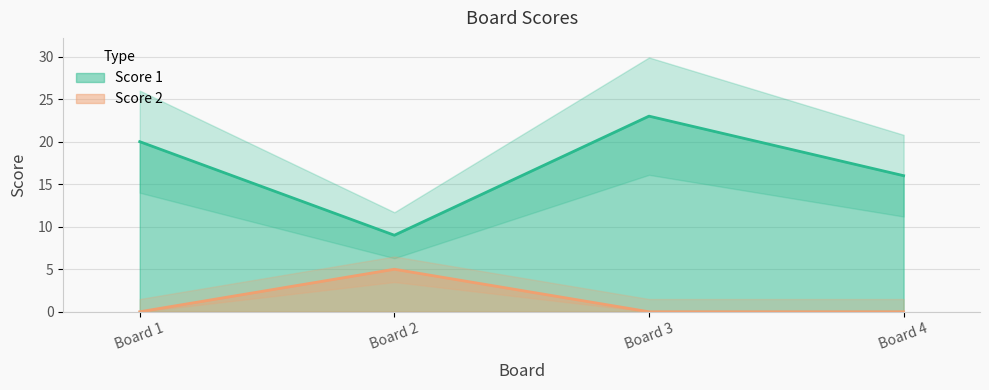

Which category has the highest value in the Score 1 series?

Board 3